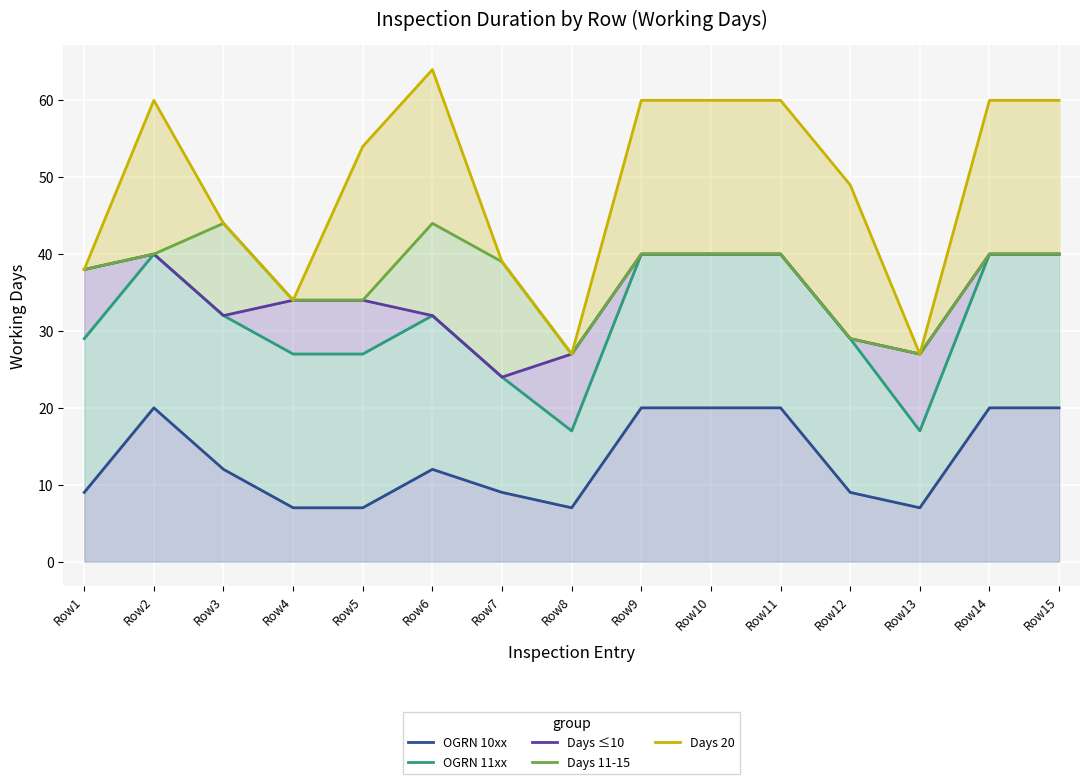

Does the chart display data point markers on the line(s)?

No